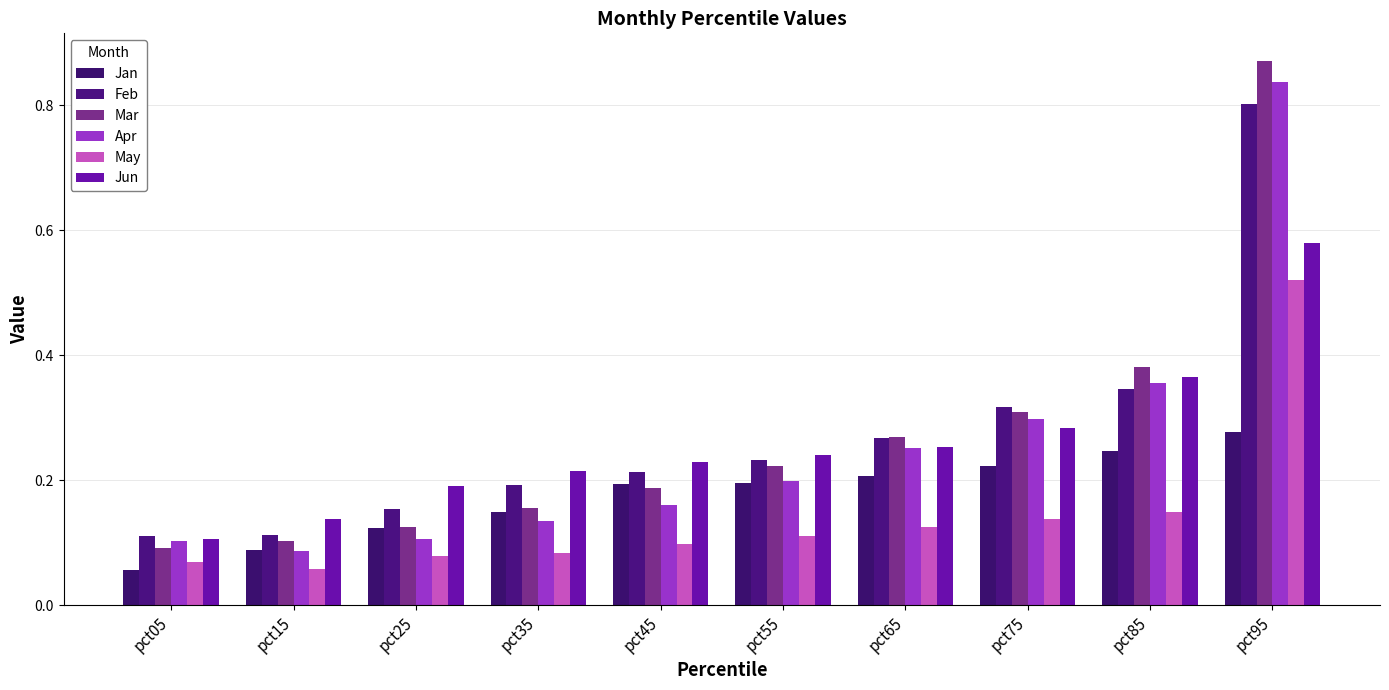

At pct65, list the series in order from largest to smallest.

Mar, Feb, Jun, Apr, Jan, May